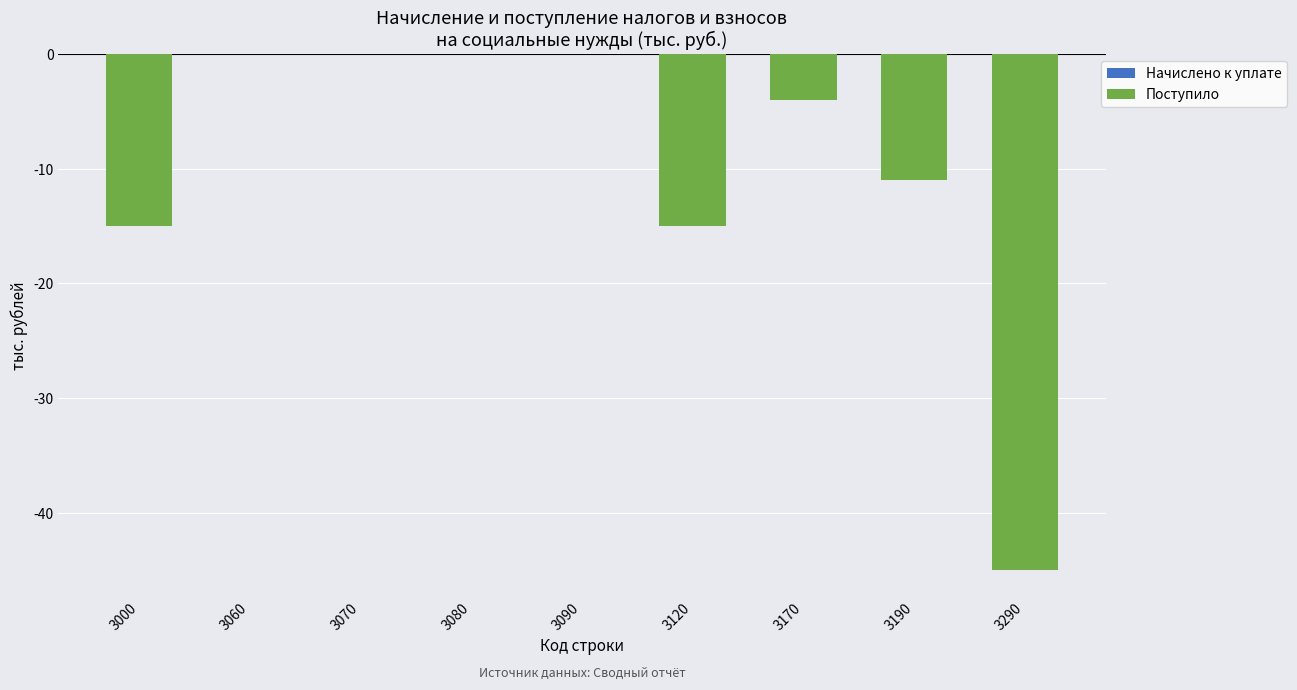

The value at 3190 is -16. True or false?

False